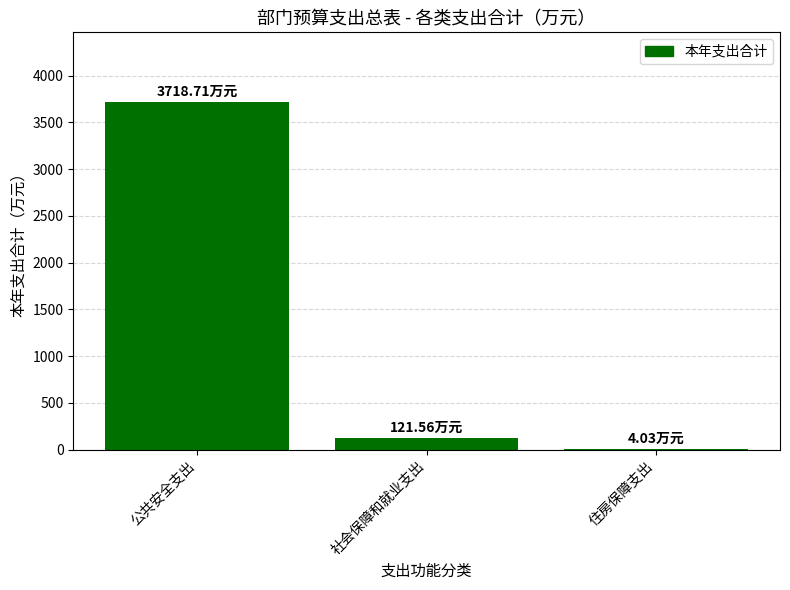

At which label is the value closest to 1861?

社会保障和就业支出